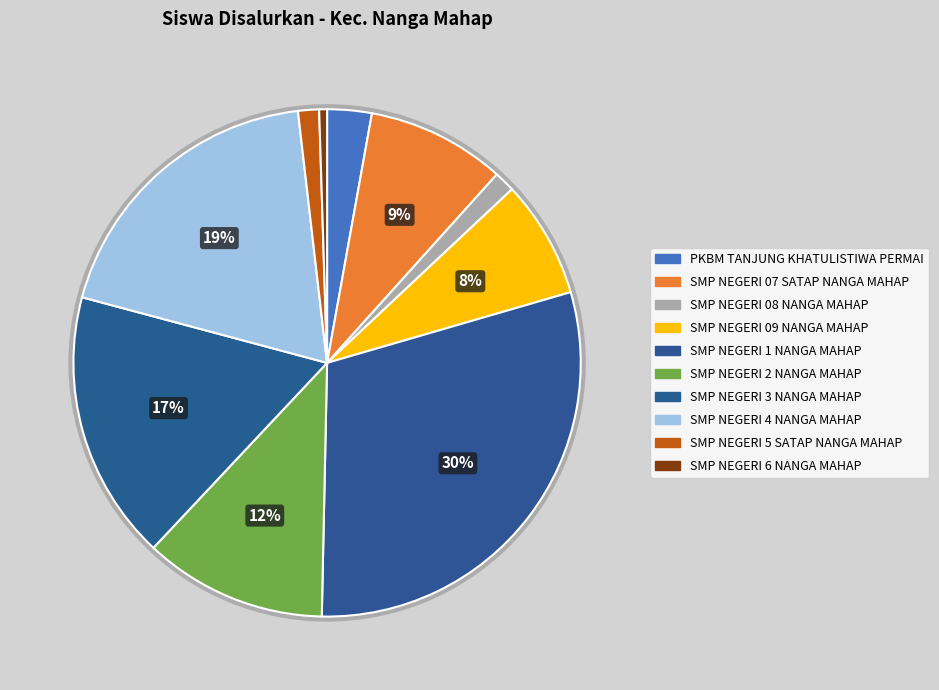

Does any single category account for the majority?

No